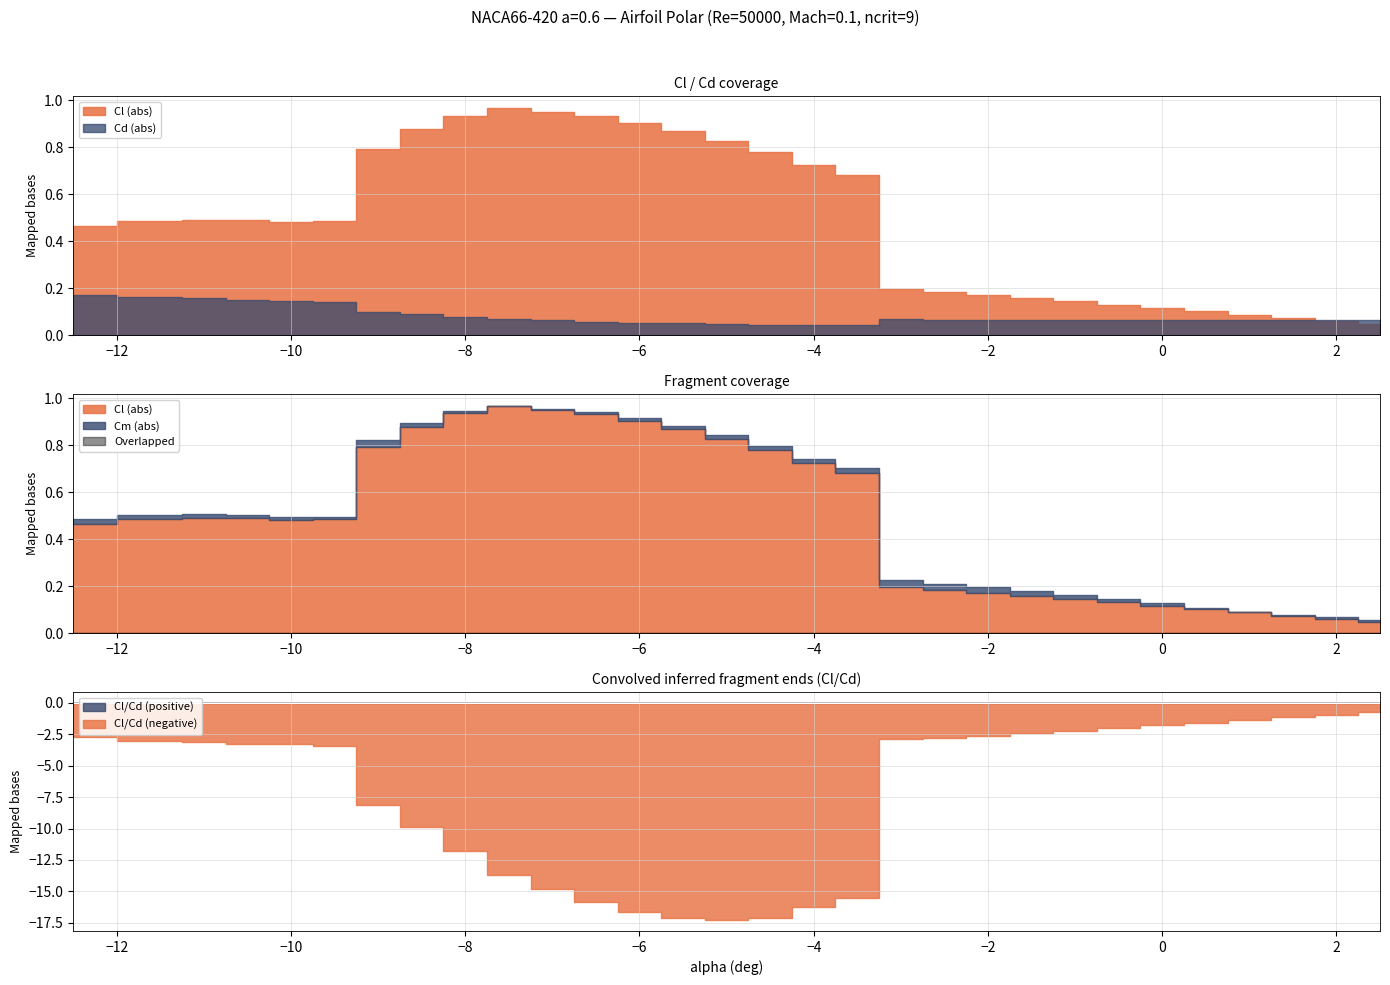

Between -0.5 and 1.0, which series saw the biggest shift?

Cl_Cd